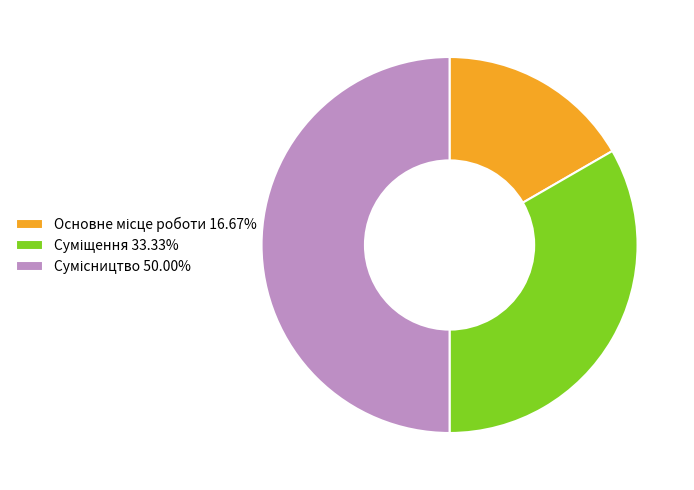

What is the total percentage of Суміщення and Основне місце роботи?

50.0%